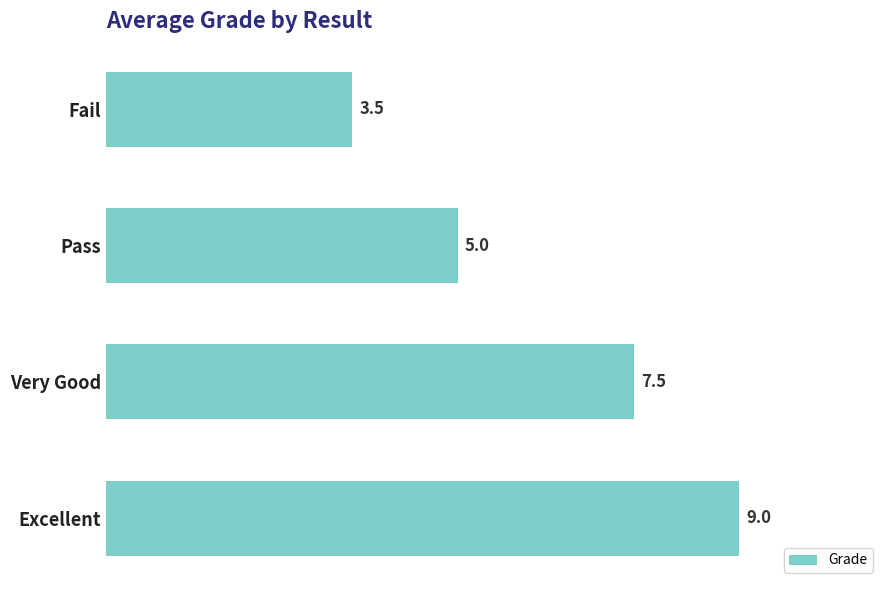

Does the chart contain any negative values?

No